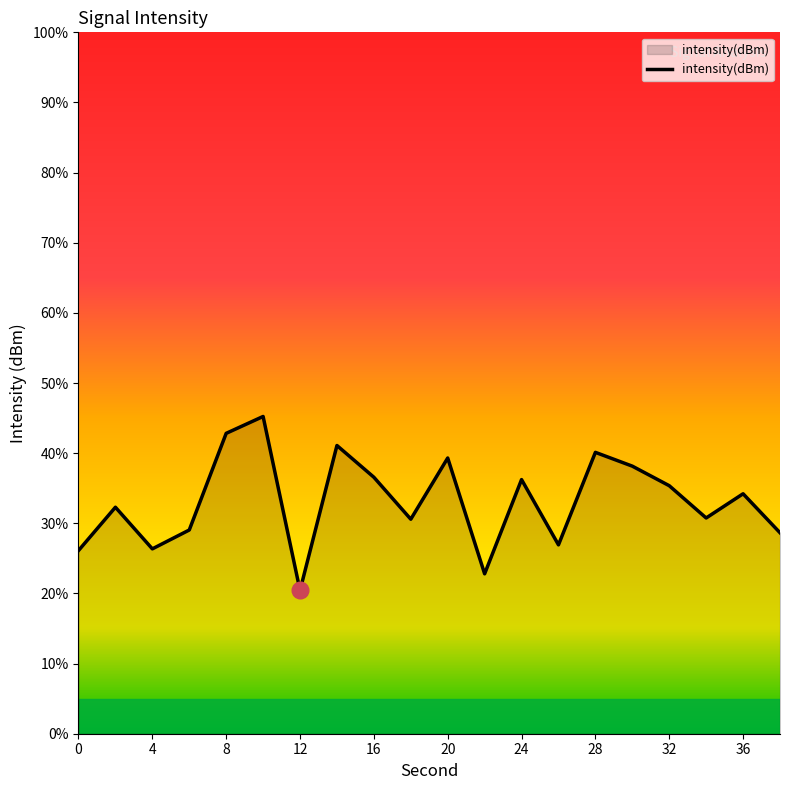

What is the difference between the maximum and minimum values?

24.8